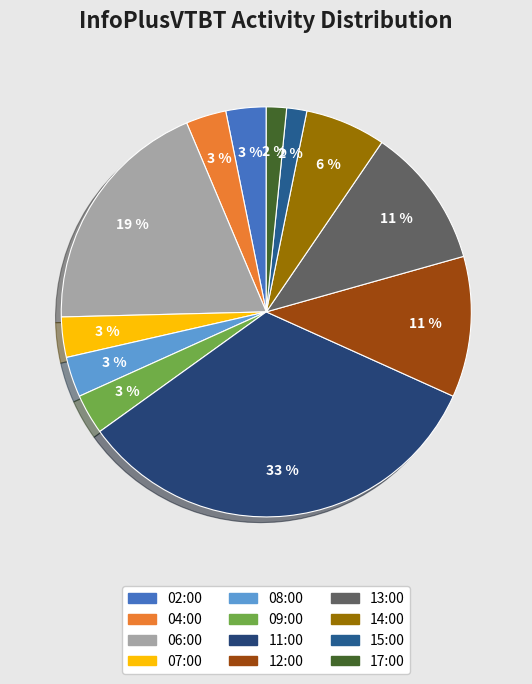

To the nearest percent, what is the combined percentage of 13:00 and 08:00?

14%